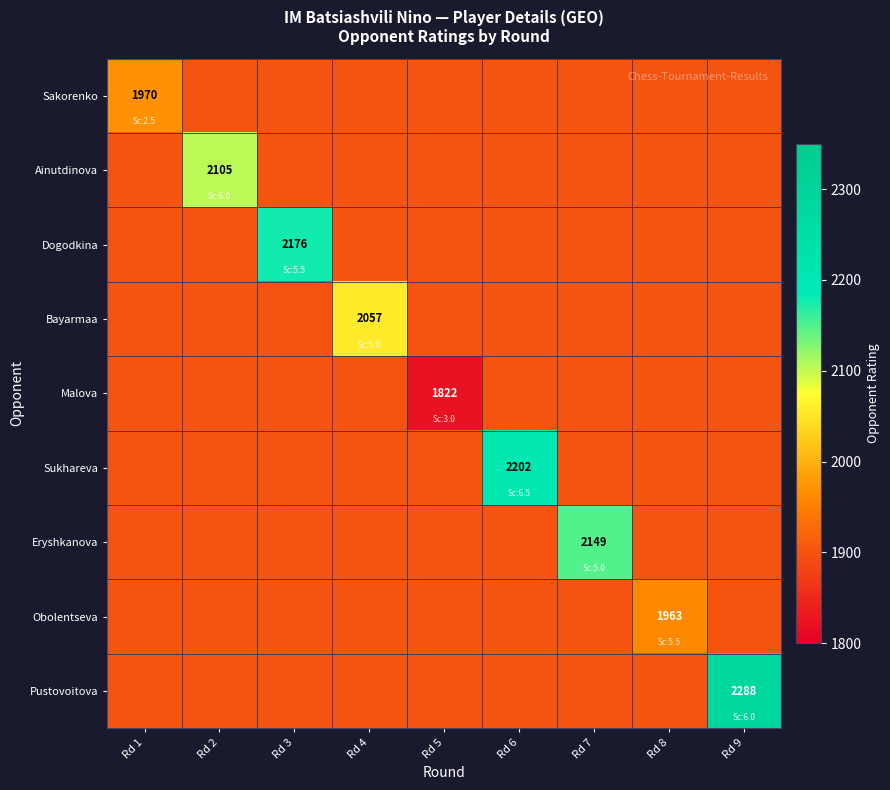

The value of Eryshkanova at Rd 7 is 2149. True or false?

True